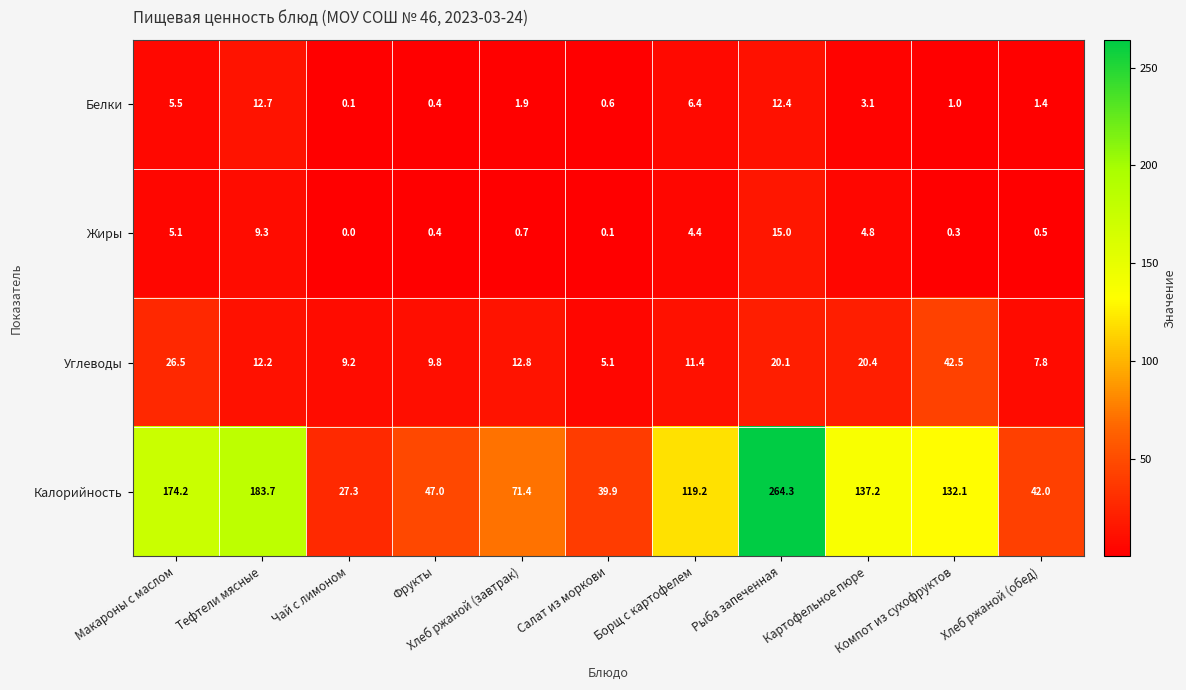

Count the number of data series in this chart.

4